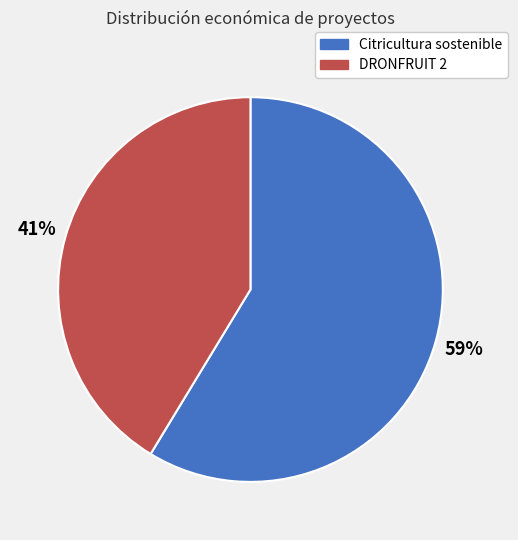

Combined, do DRONFRUIT 2 and Citricultura sostenible account for over 50%?

Yes